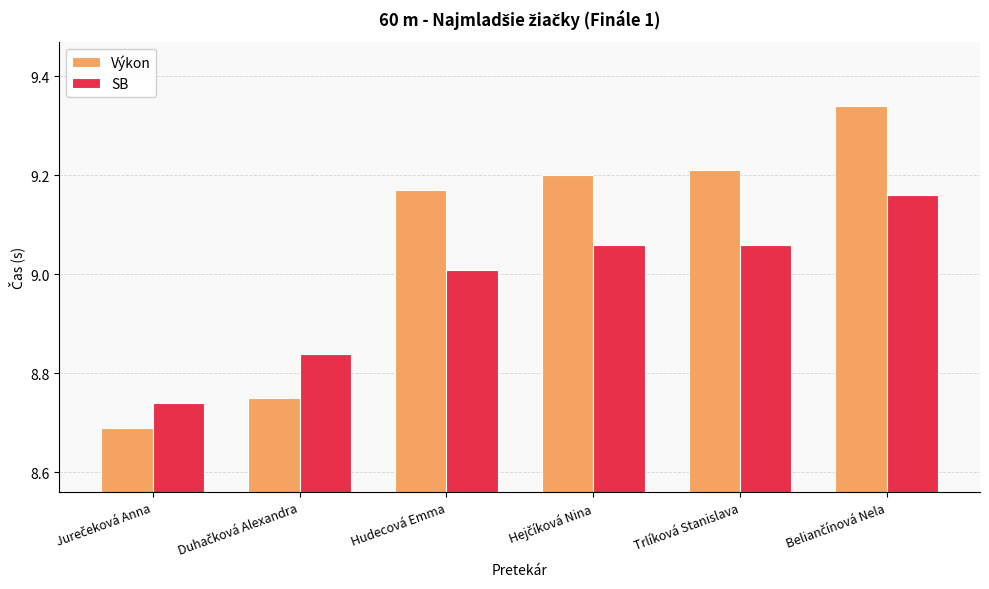

At how many categories does at least one series exceed 8?

6